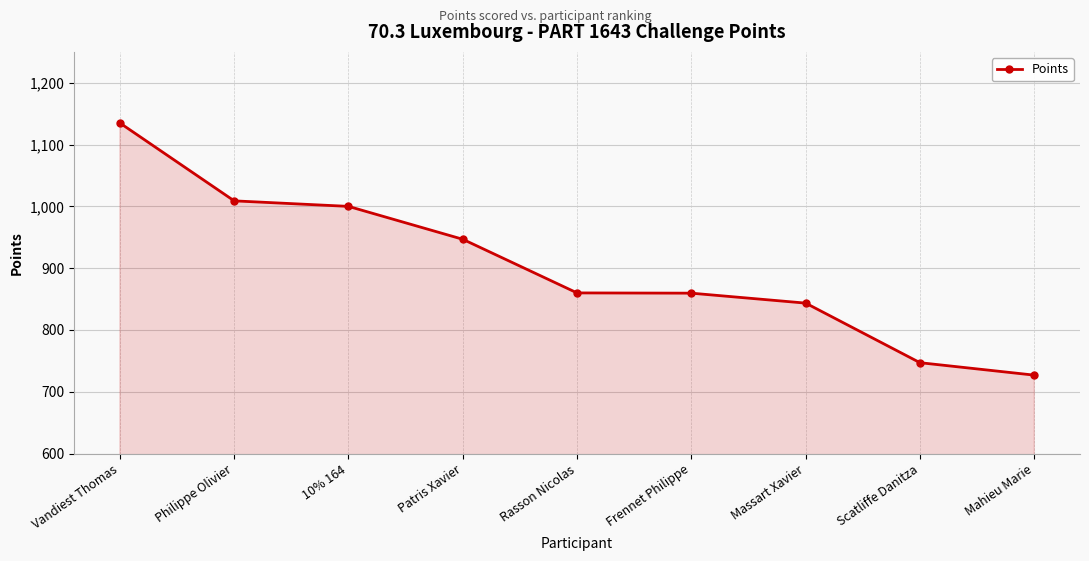

What is the label of the 8th point from the right?

Philippe Olivier